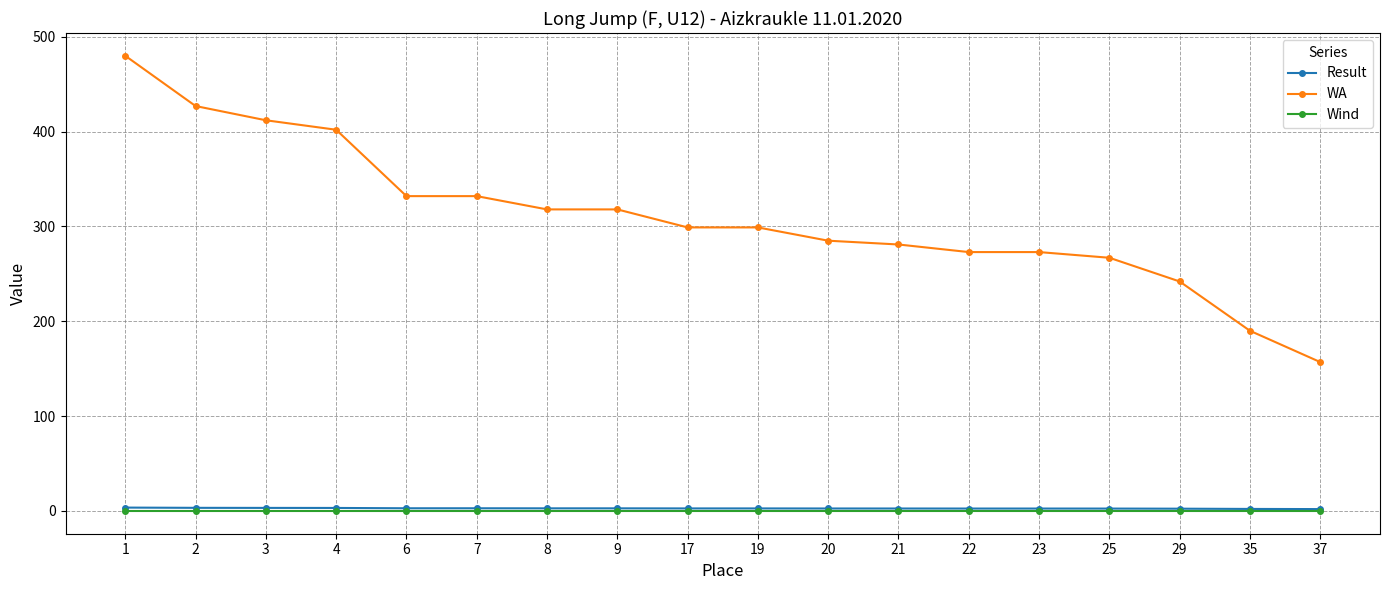

What is the sum of the Result values at 9 and 25?

5.3